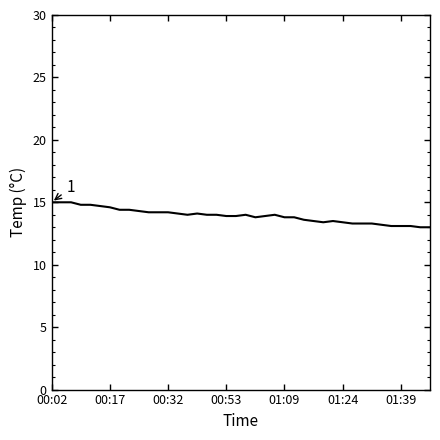

What is the smallest value displayed?

13.0